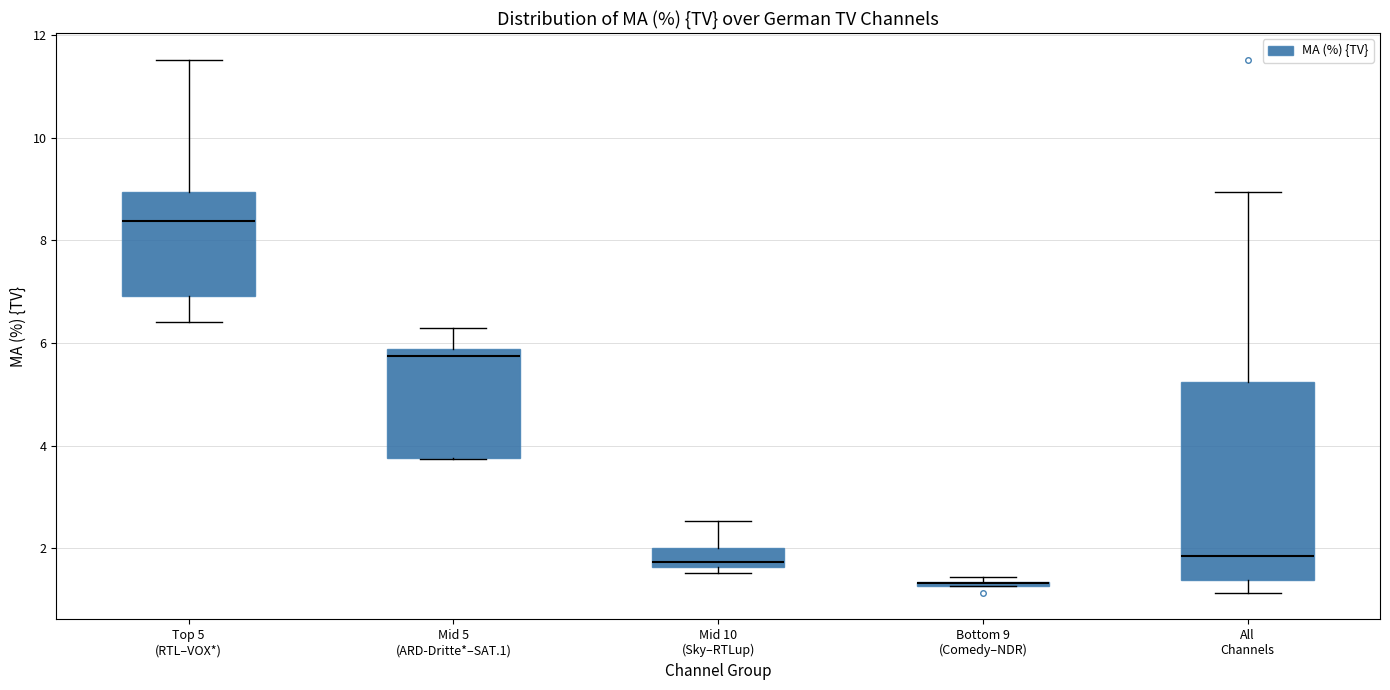

Which box is the tallest, from its lower edge to its upper edge?

All Channels